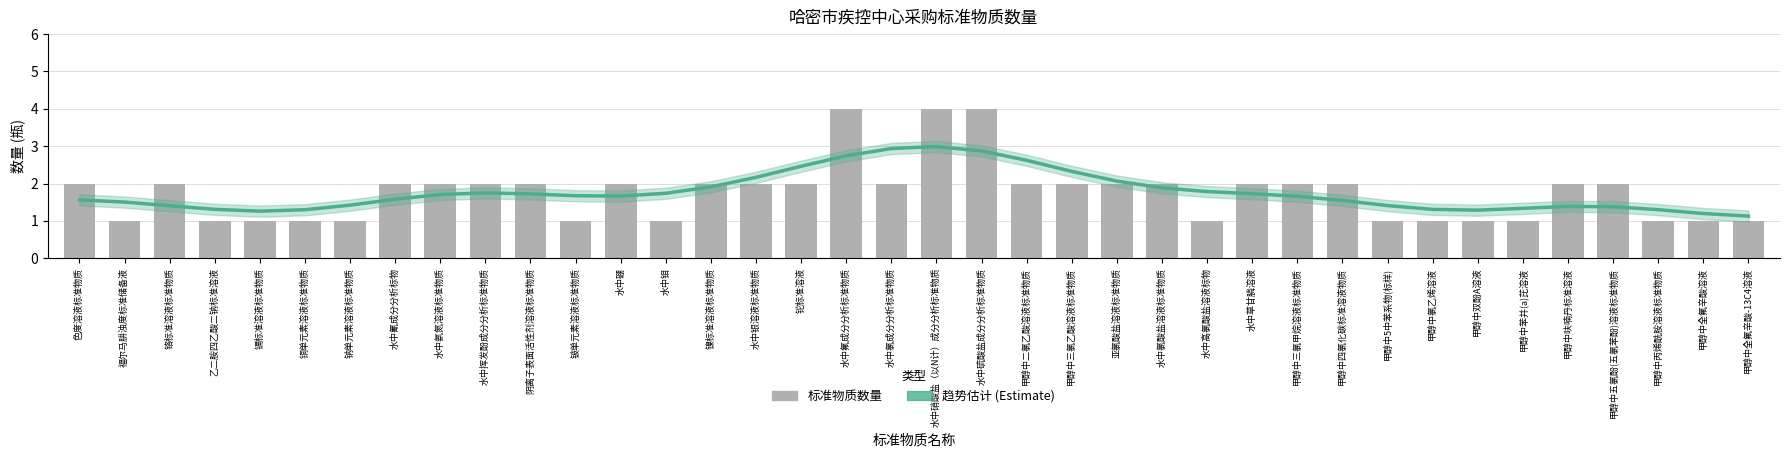

True or false: 趋势估计 (Estimate) has a value of 2.3 at 阴离子表面活性剂溶液标准物质.

False